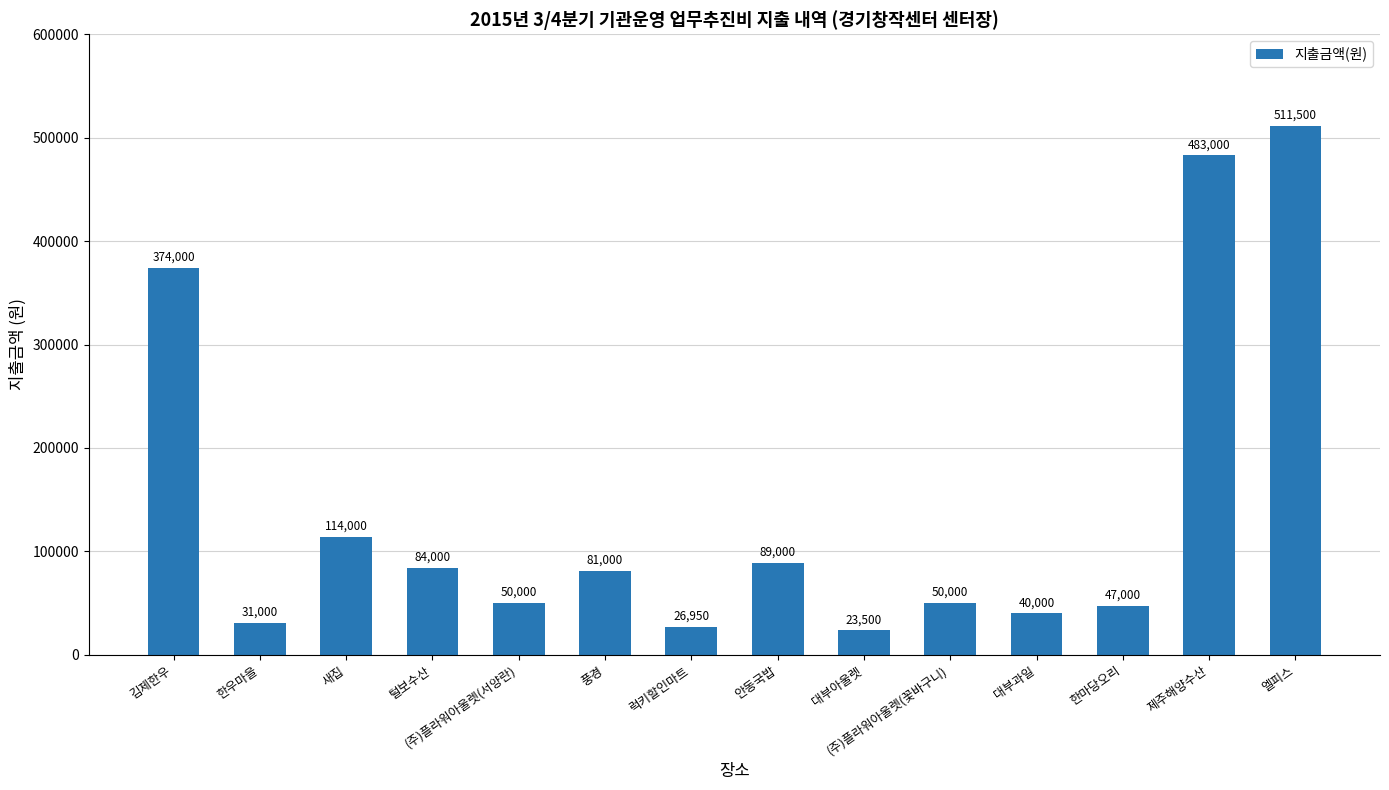

True or false: the data shows 50000 at (주)플라워아울렛(꽃바구니).

True